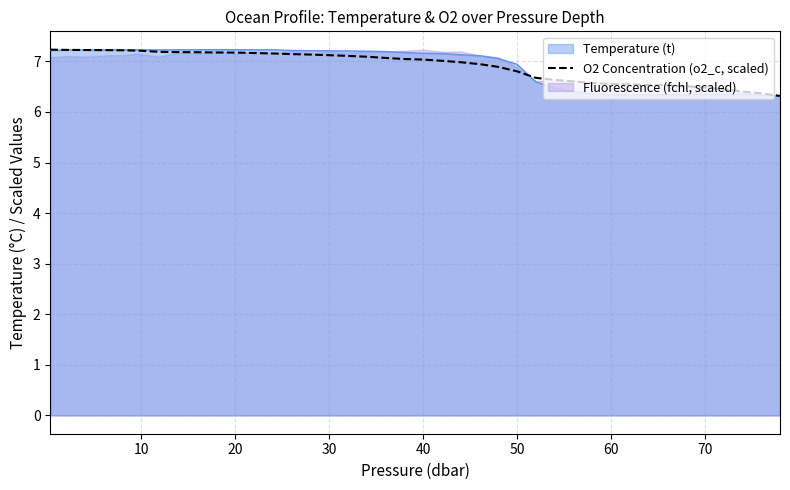

True or false: Temperature (t) has a value of 7.2 at 40.

True